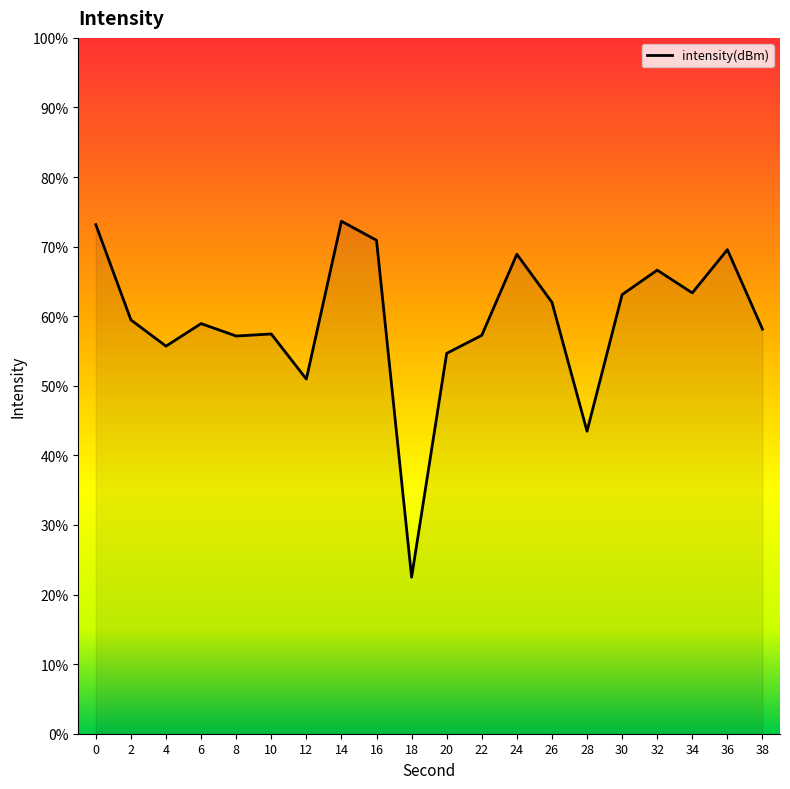

True or false: the data shows -33.8 at 16.

False